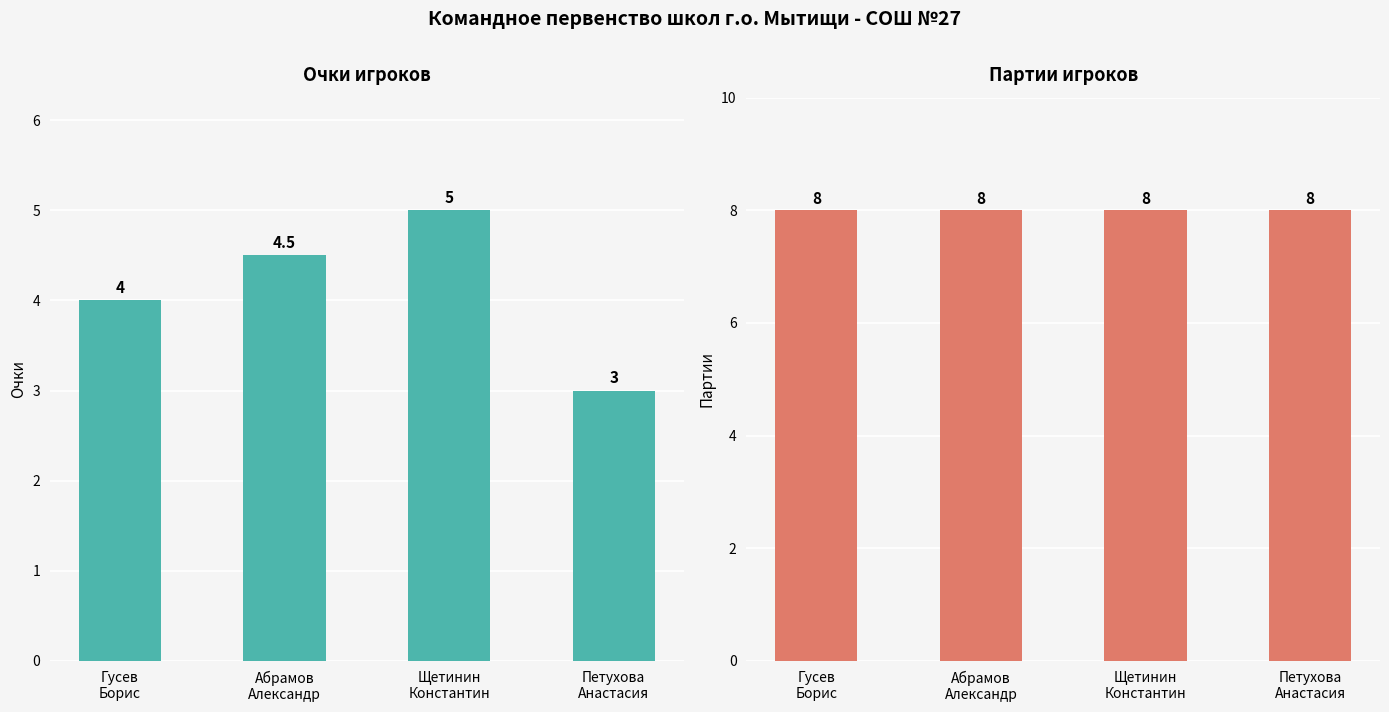

Which label corresponds to the smallest value in the chart?

Петухова
Анастасия